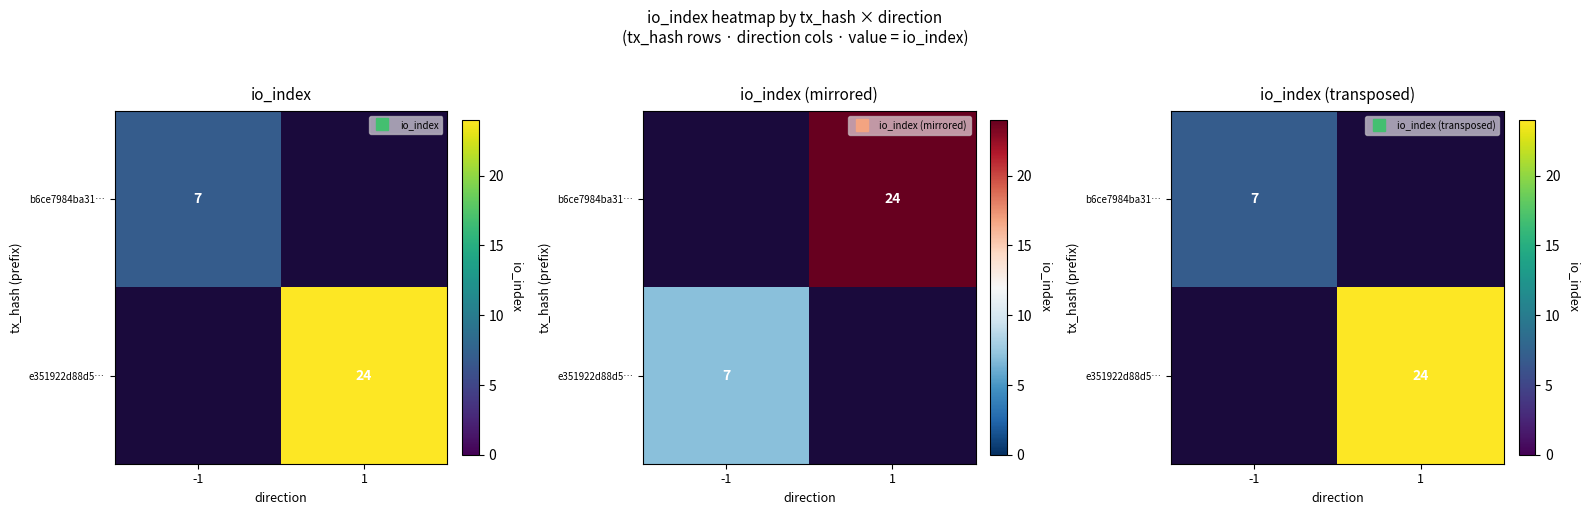

The b6ce7984ba31… series shows 10.1 at -1. True or false?

False